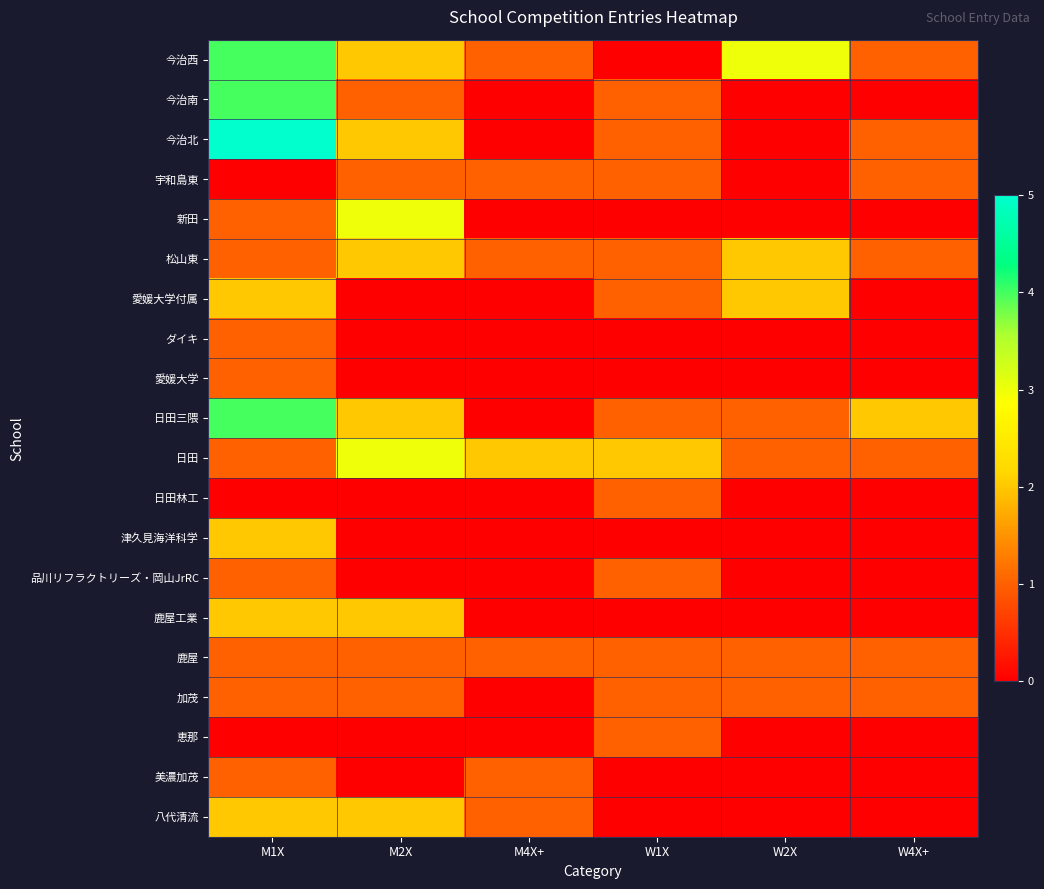

What is the difference between the highest and lowest values at W4X+?

2